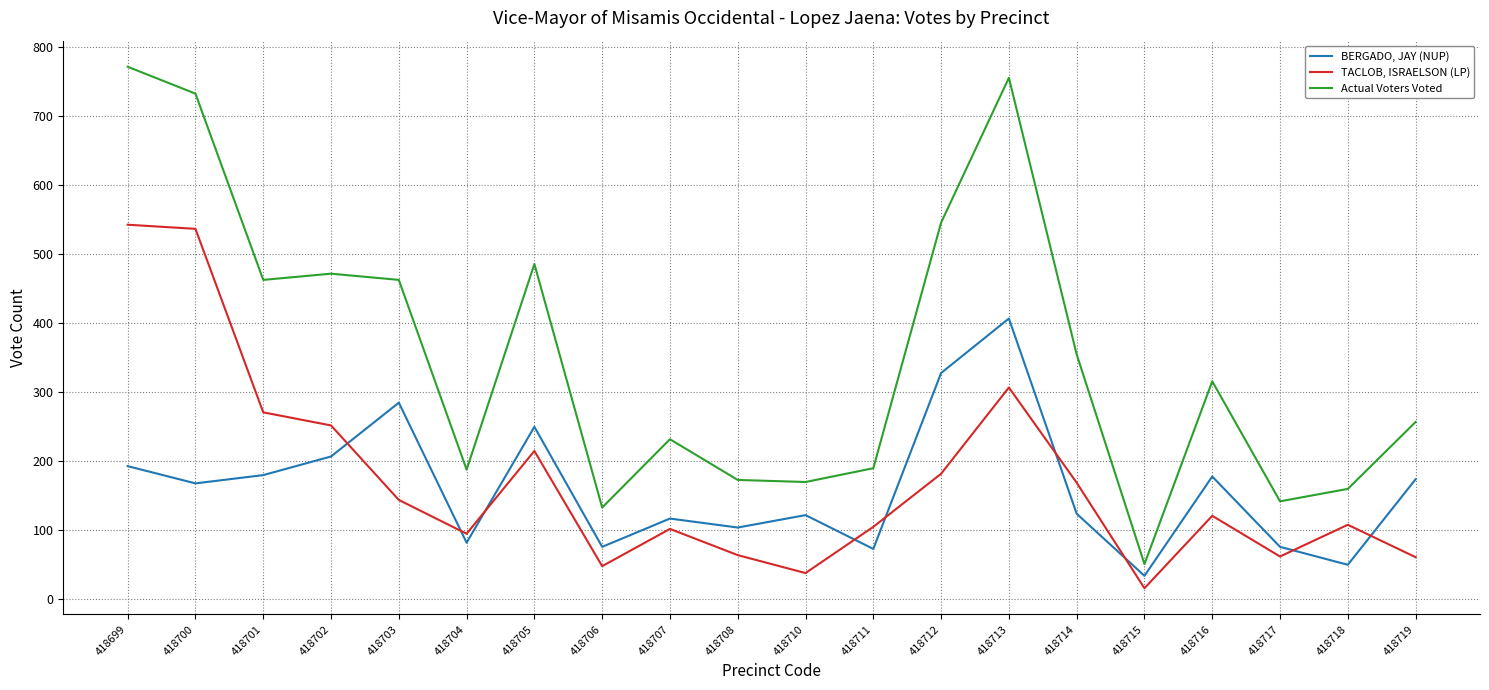

What is the difference between the maximum and minimum values in the BERGADO, JAY (NUP) series?

373